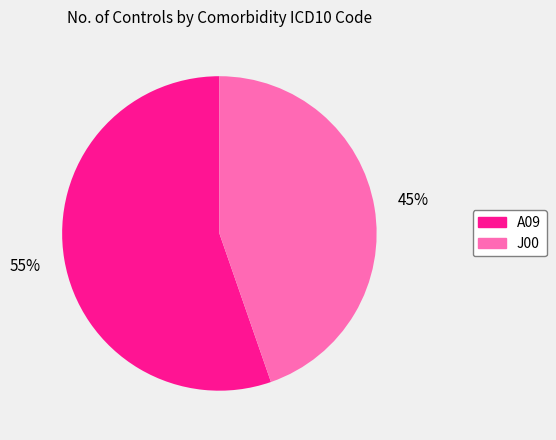

Is there a majority slice in this chart?

Yes